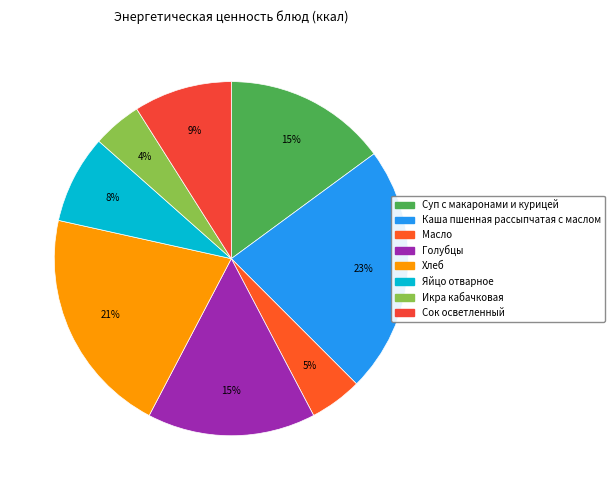

Is there any slice that represents more than half of the pie?

No